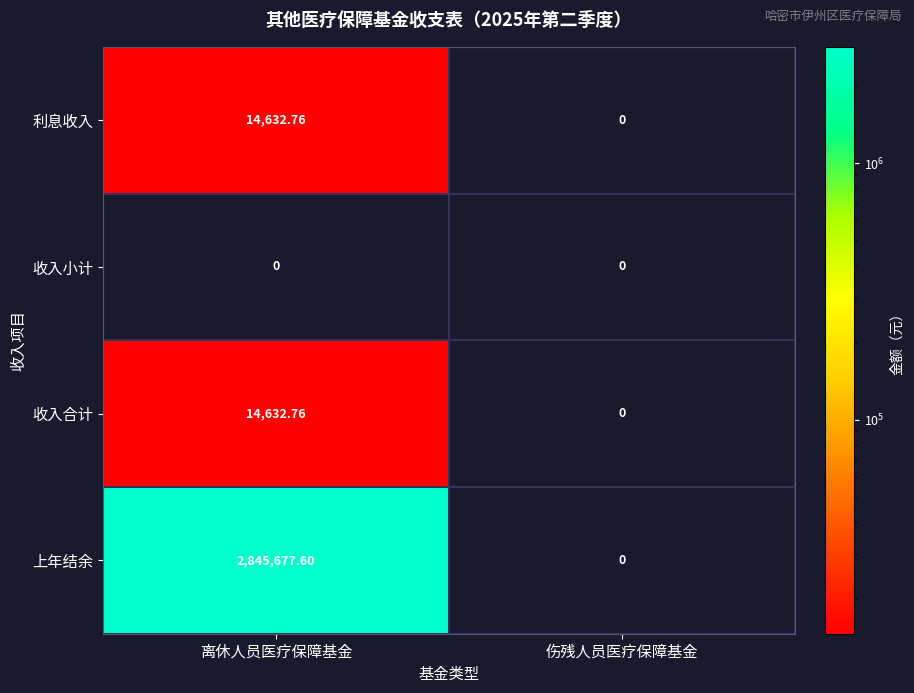

Between 离休人员医疗保障基金 and 伤残人员医疗保障基金, which series saw the biggest shift?

上年结余